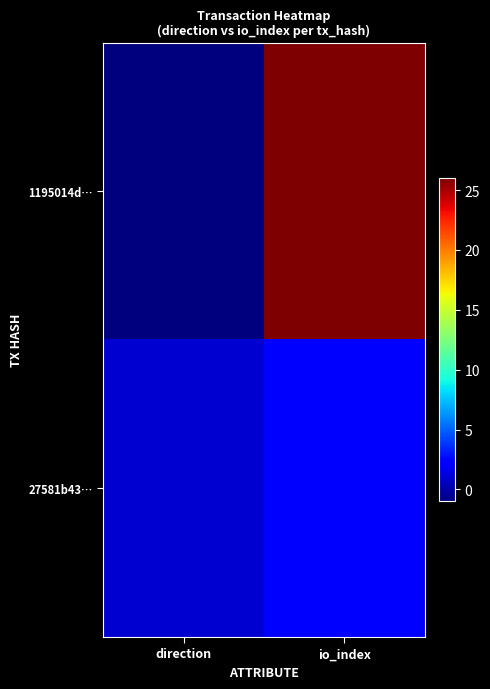

Which has a higher value, io_index or direction?

io_index